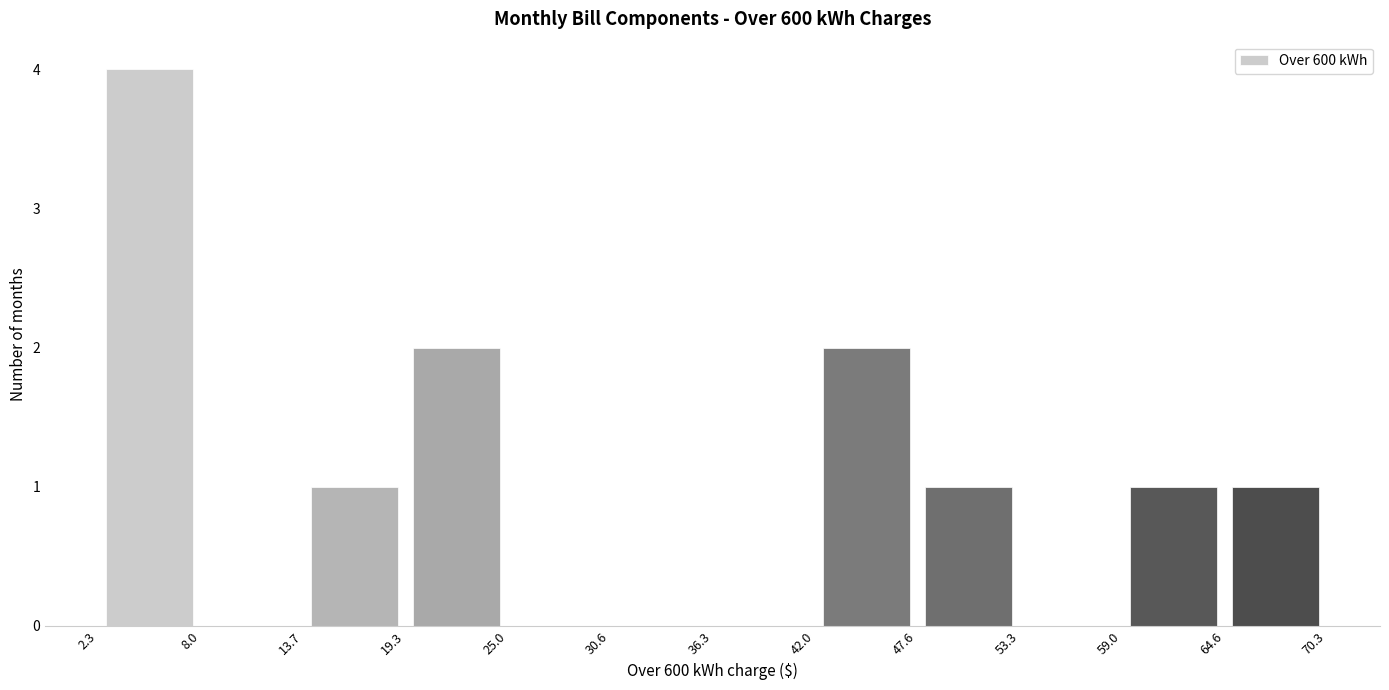

What is the height of the bar covering 47.6 to 53.3 on the x-axis? The values are not printed on the chart, so give them approximately, as read against the axis.

1